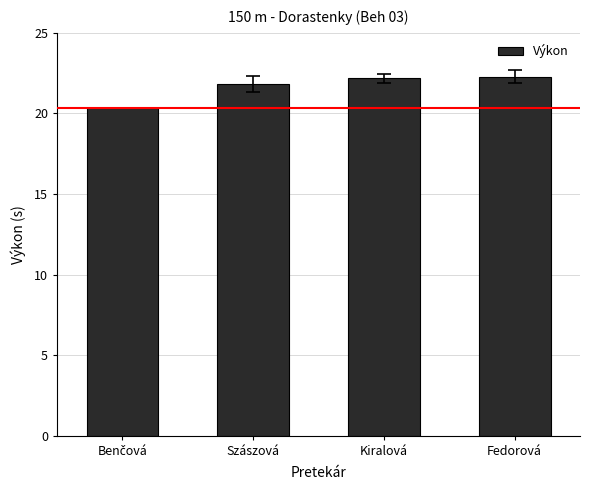

What is the average value?

21.7